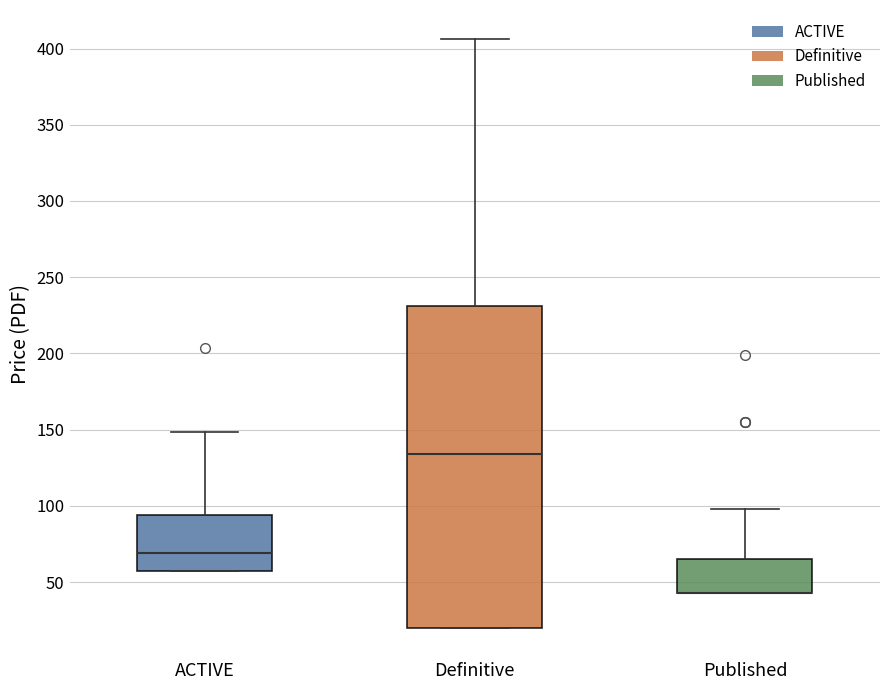

Where is the lower edge of the box for ACTIVE on the y-axis? The values are not printed on the chart, so give them approximately, as read against the axis.

55